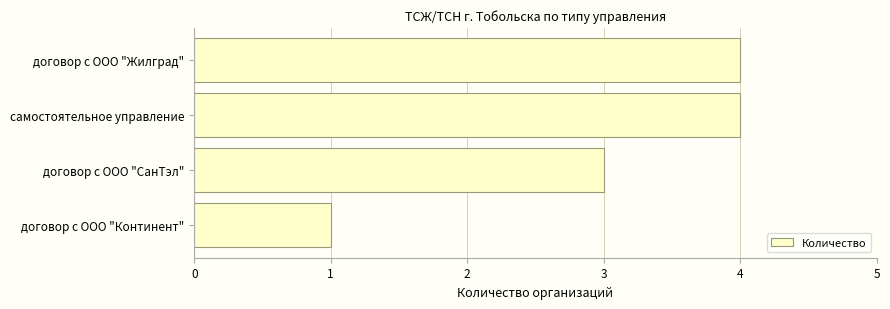

How many distinct data groups are displayed?

1